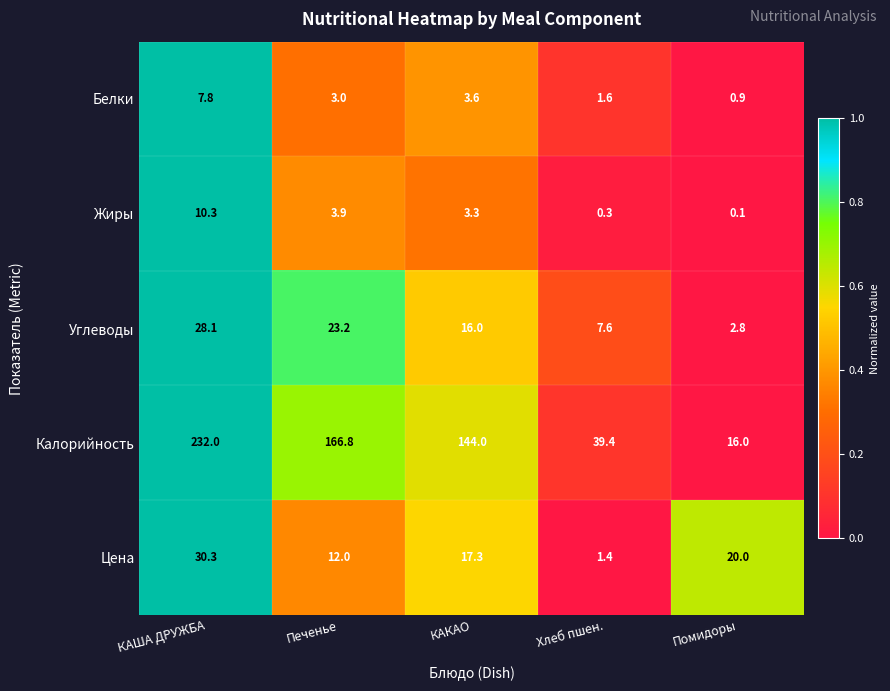

What is the difference between the highest and lowest values at Помидоры?

19.9